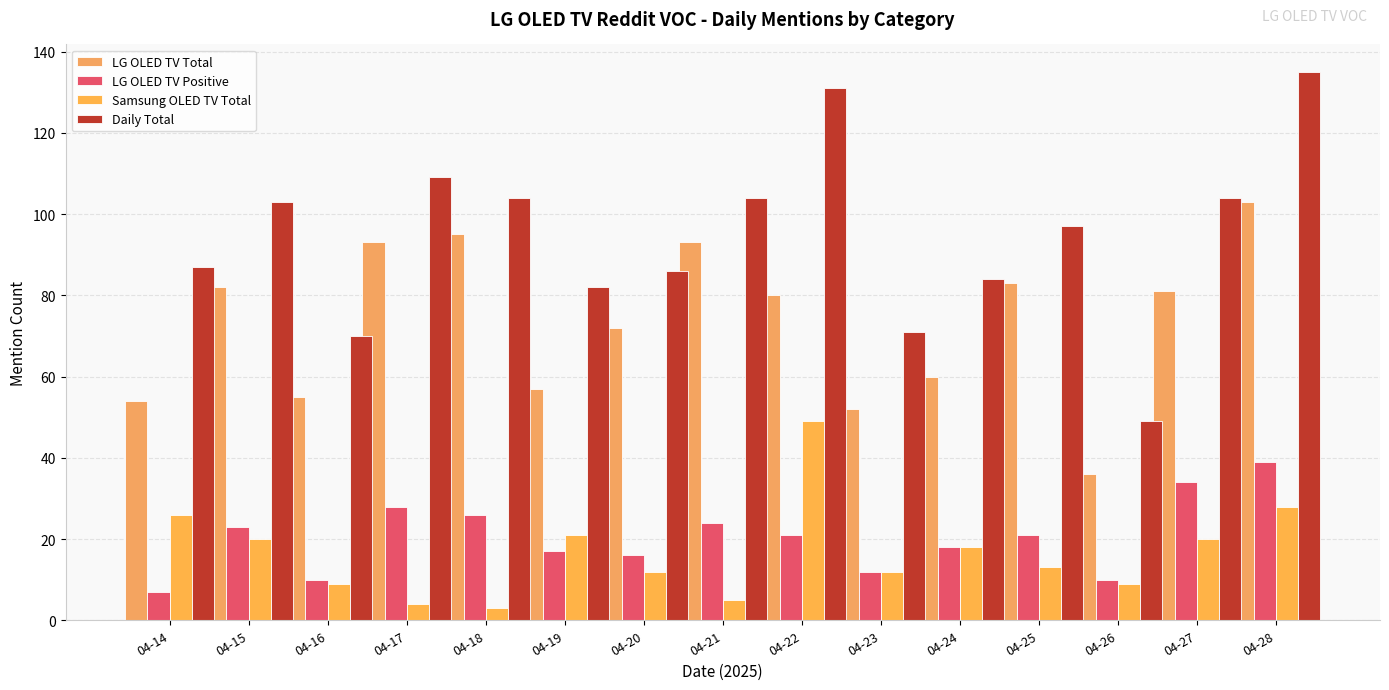

What is the sum of the LG OLED TV Total values at 04-19 and 04-15?

139